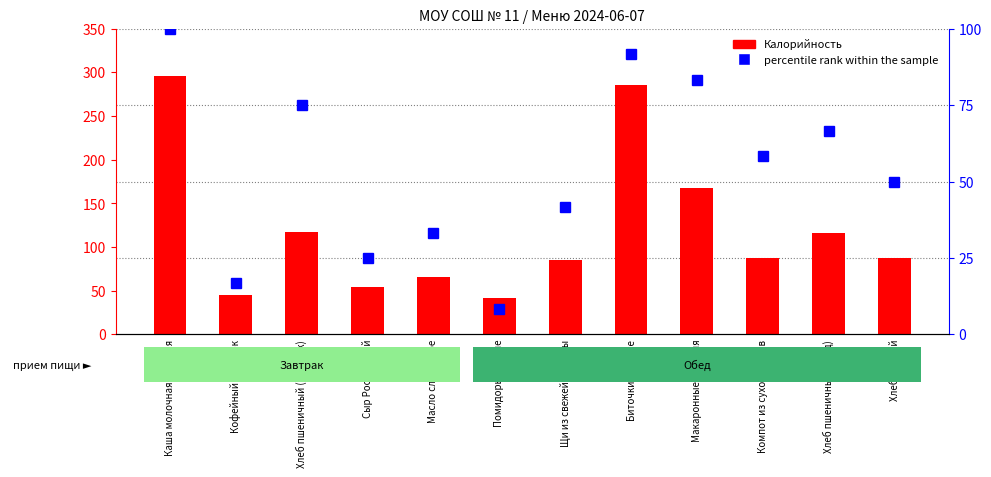

Reading left to right, extract all data points from this chart.

Калорийность: 296.0	45.0	117.0	54.0	66.0	42.0	85.0	286.0	168.0	88.0	116.6	87.0
percentile rank within the sample: 100.0	16.7	75.0	25.0	33.3	8.3	41.7	91.7	83.3	58.3	66.7	50.0